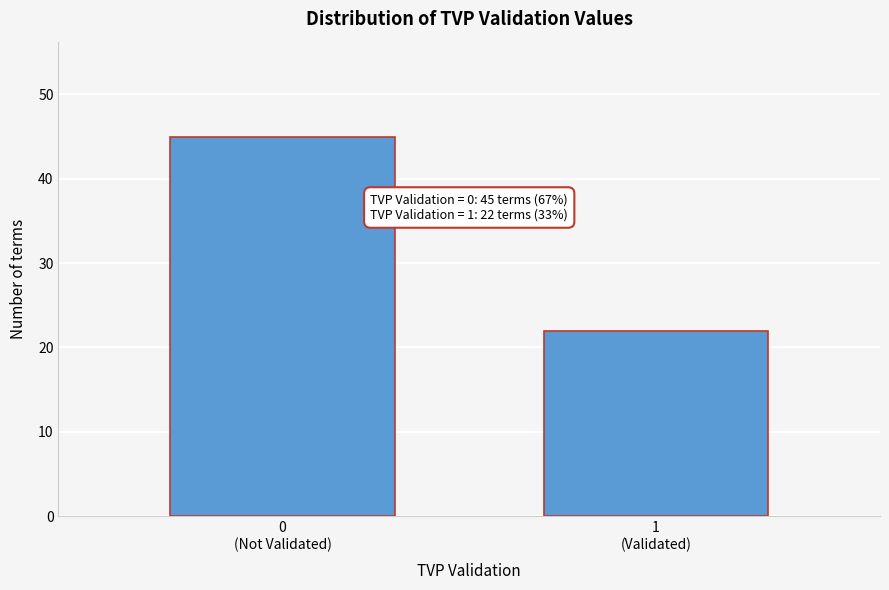

Reading left to right, list all the values displayed in this chart.

45	22